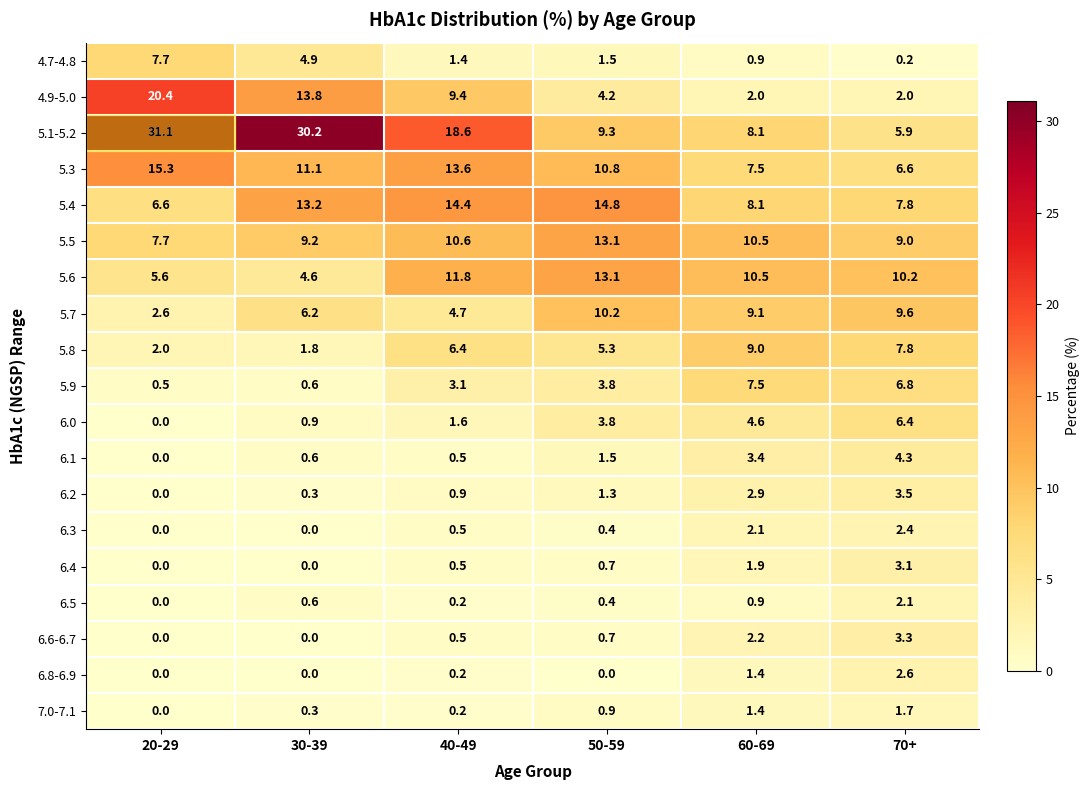

True or false: 6.5 has a value of 0.4 at 50-59.

True